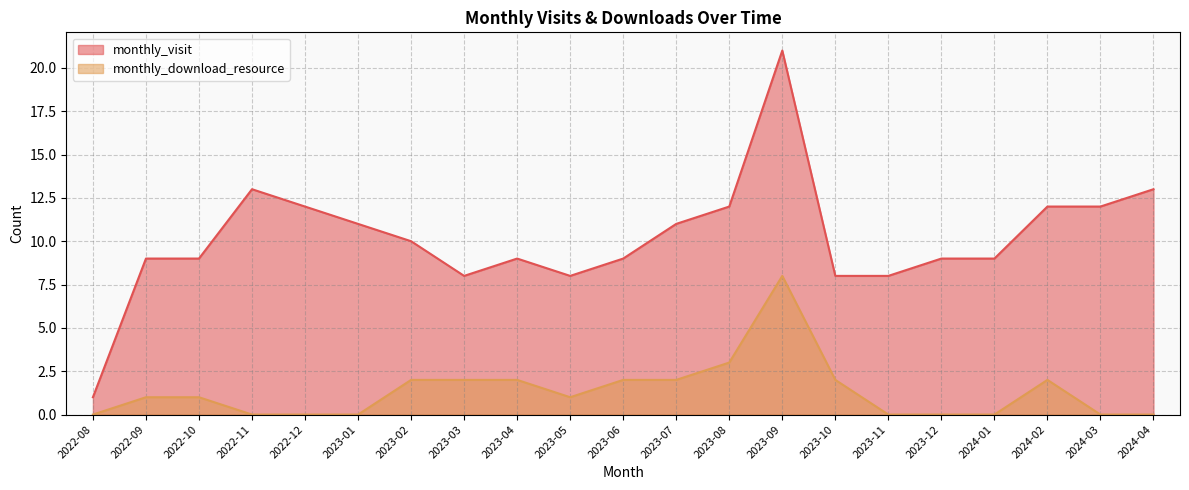

True or false: monthly_download_resource and monthly_visit intersect in this chart.

False